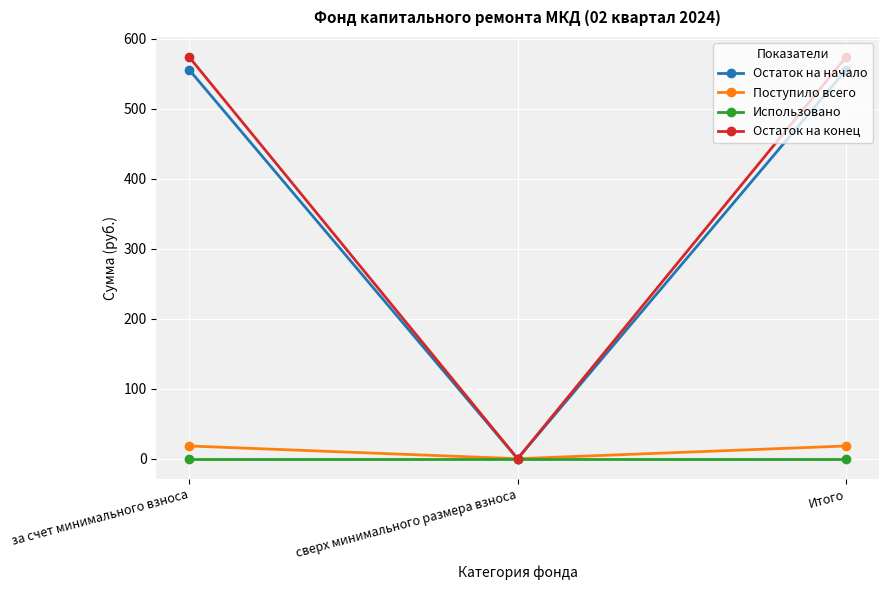

What is the approximate value of Остаток на начало at за счет минимального взноса?

555.5